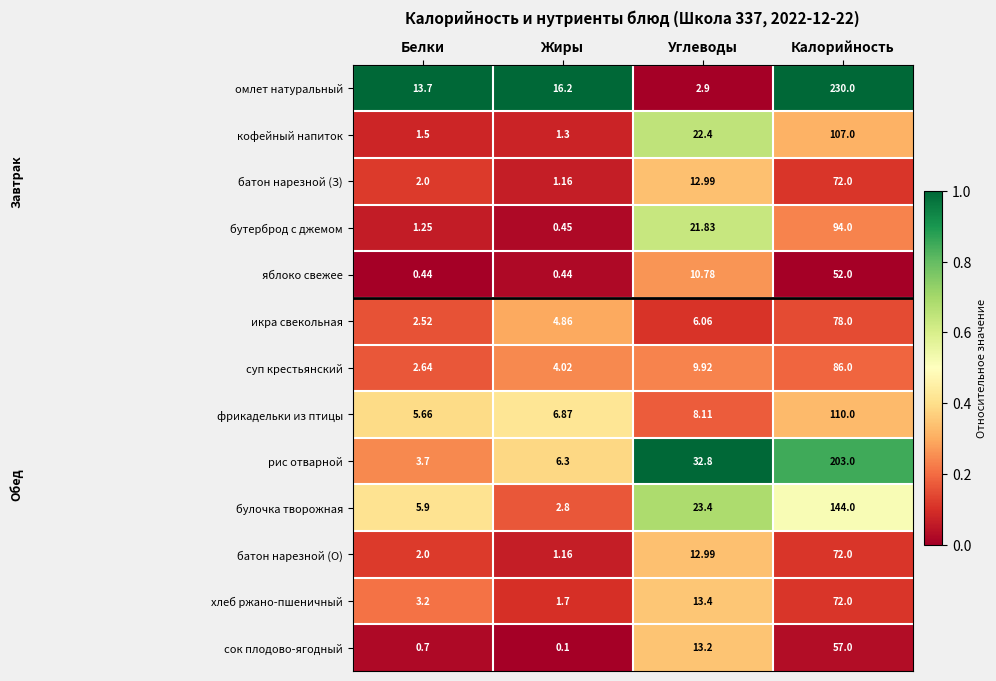

Which series has the widest spread of values?

омлет натуральный